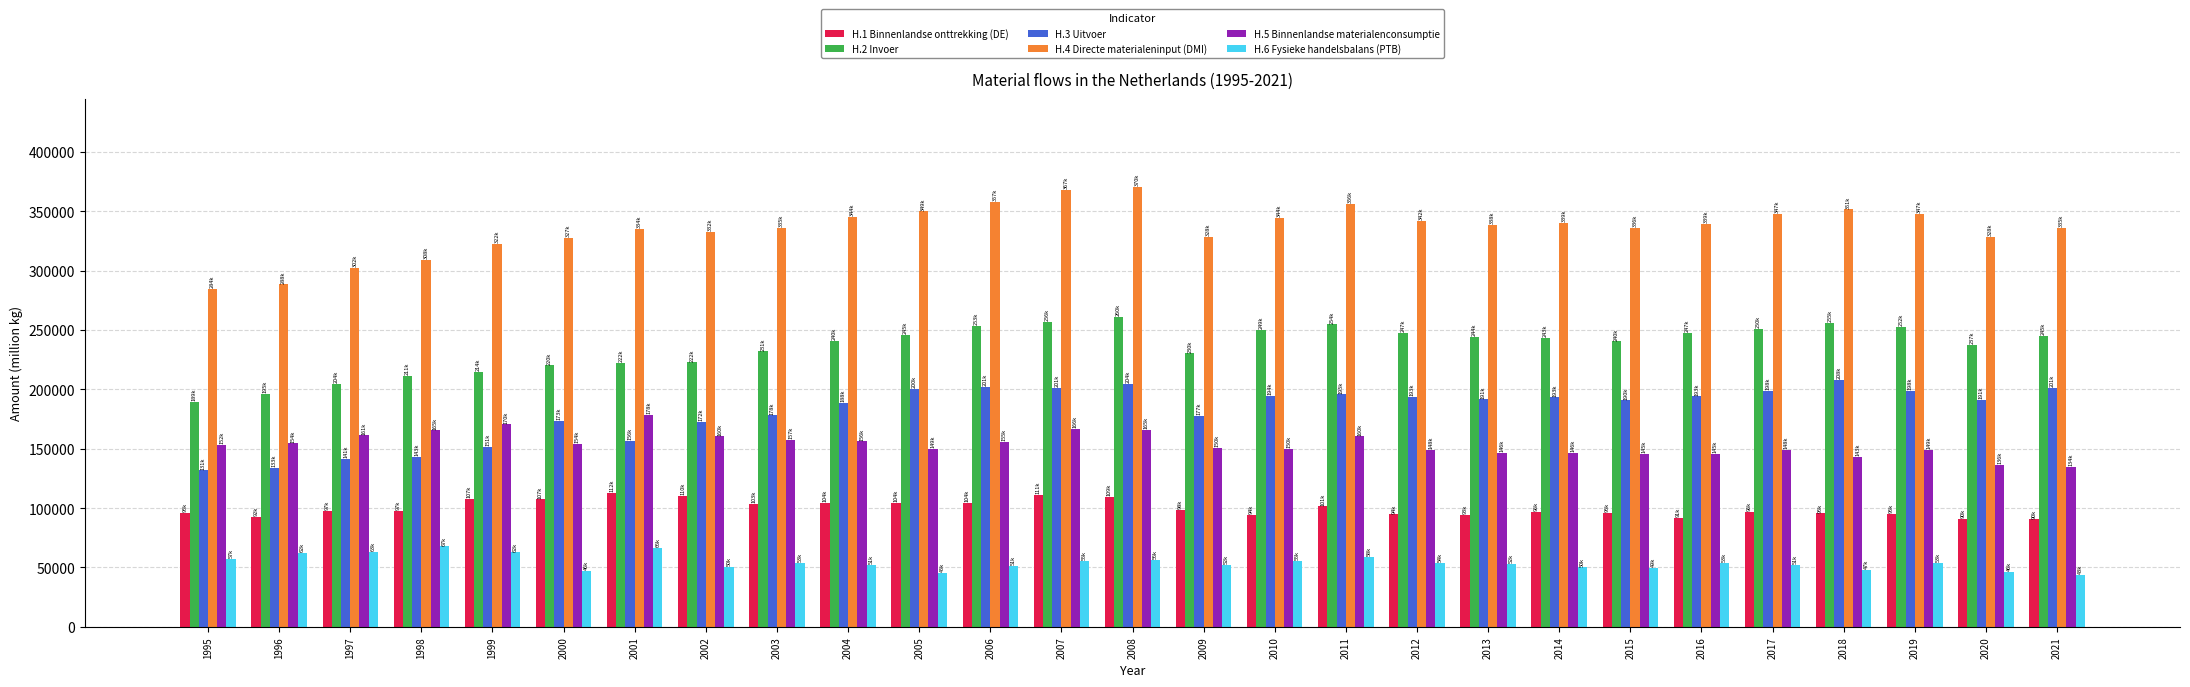

Where does the H.3 Uitvoer series first go above 191483?

2005